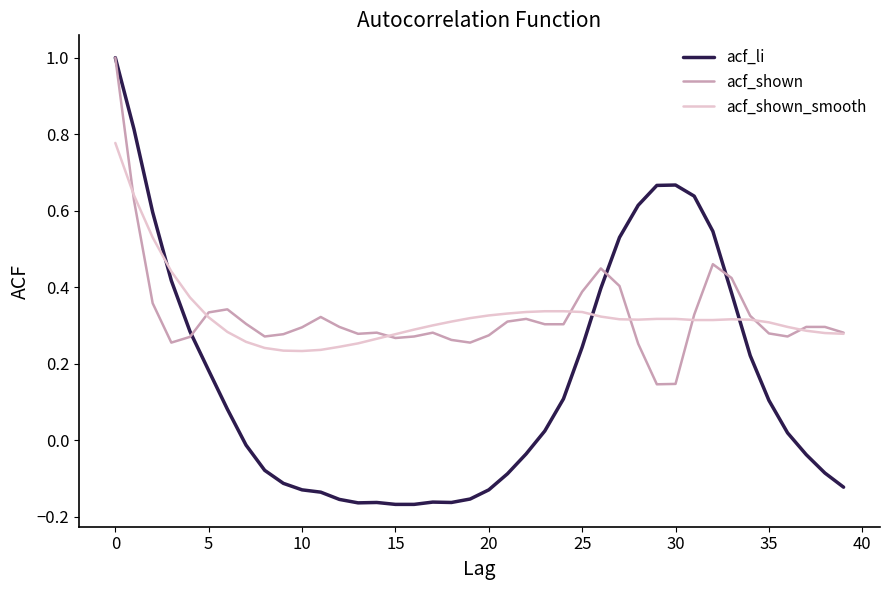

What is the highest value of the acf_shown series?

1.0